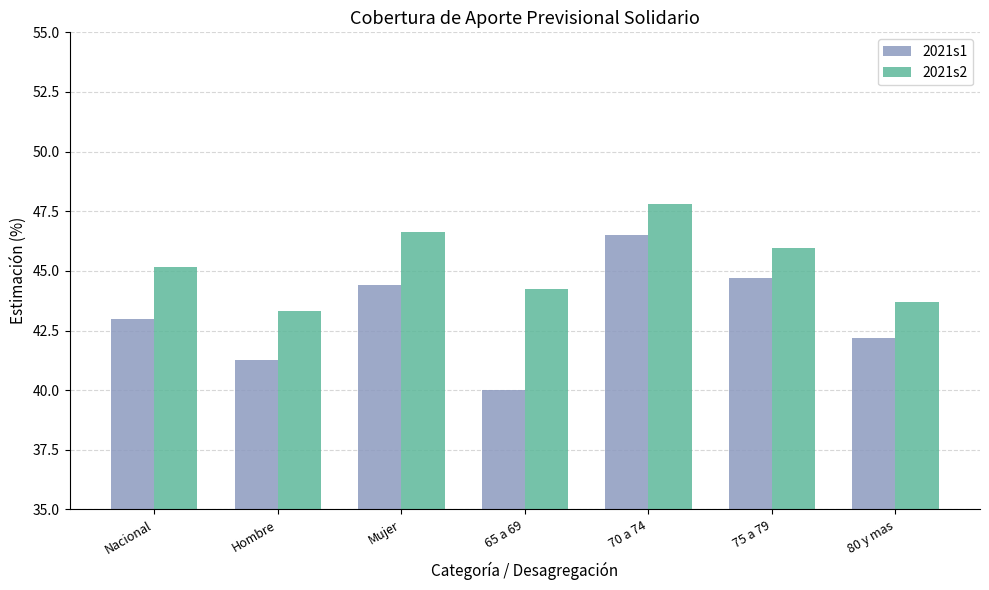

At which category is the sum across all series the highest?

70 a 74